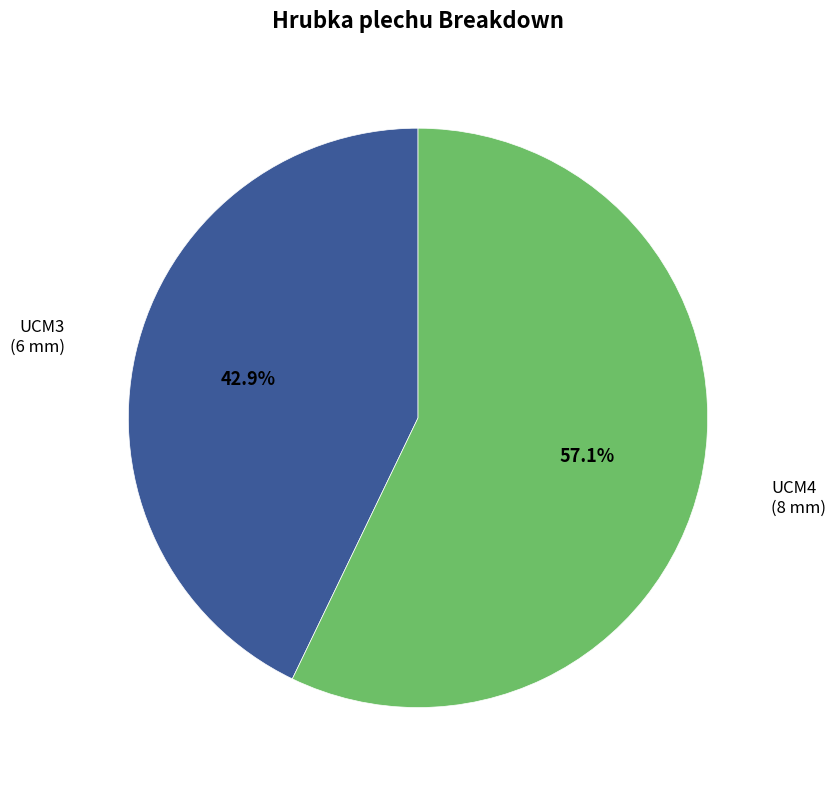

Is there any slice that represents more than half of the pie?

Yes